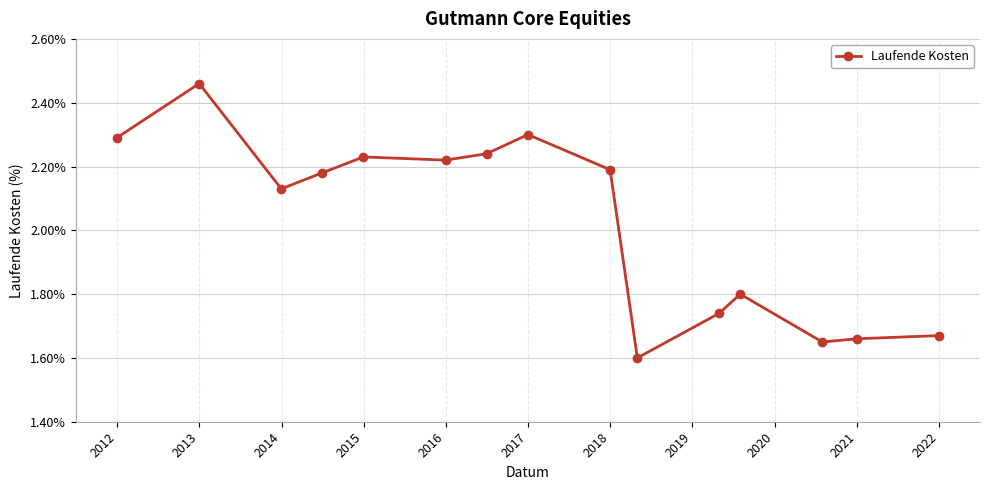

What is the difference between the maximum and minimum values?

0.9